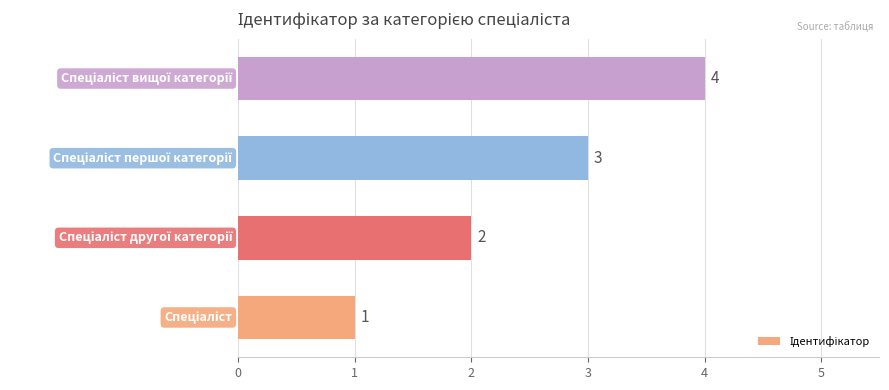

What is the difference between the maximum and minimum values?

3